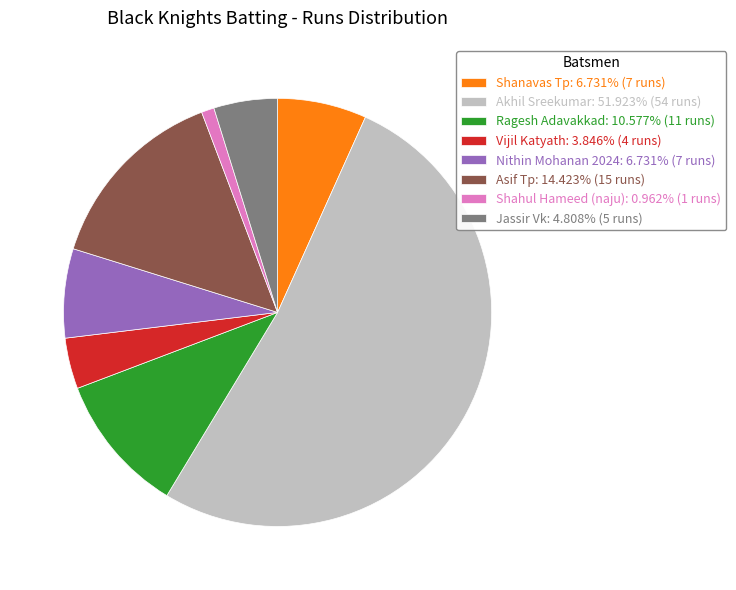

Is there any slice that represents more than half of the pie?

Yes